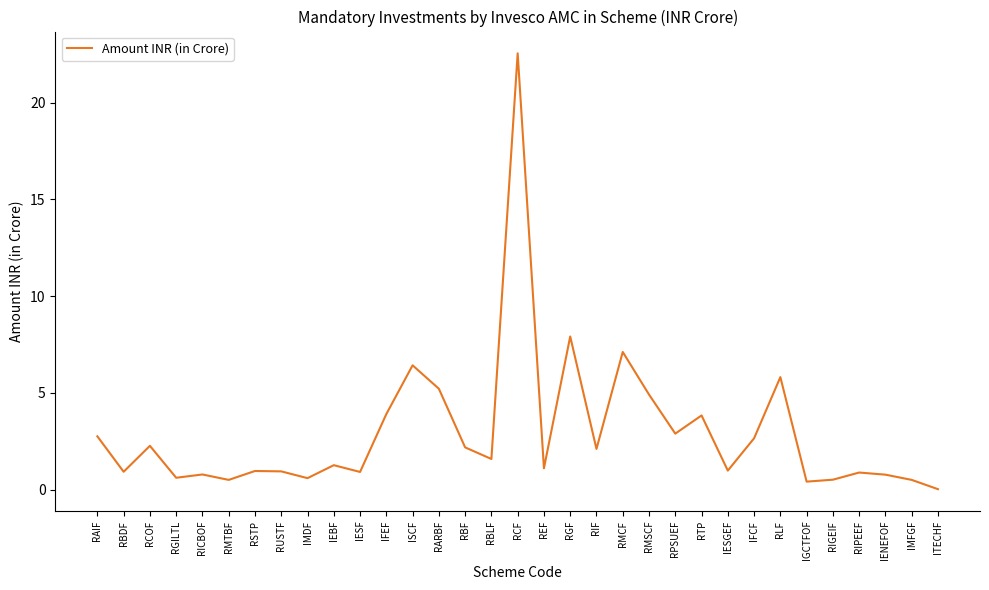

What is the difference between the second highest and minimum values?

7.9